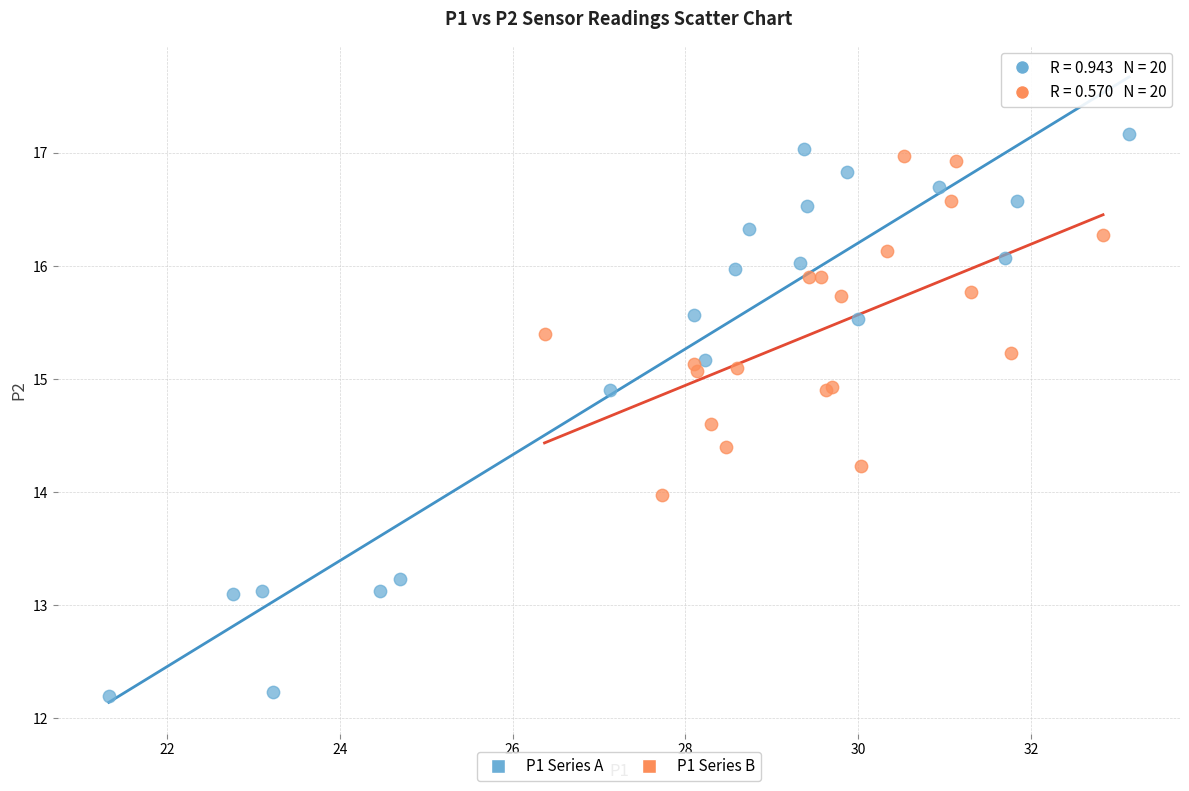

Which series has the largest Y range (max minus min)?

P1 Series A